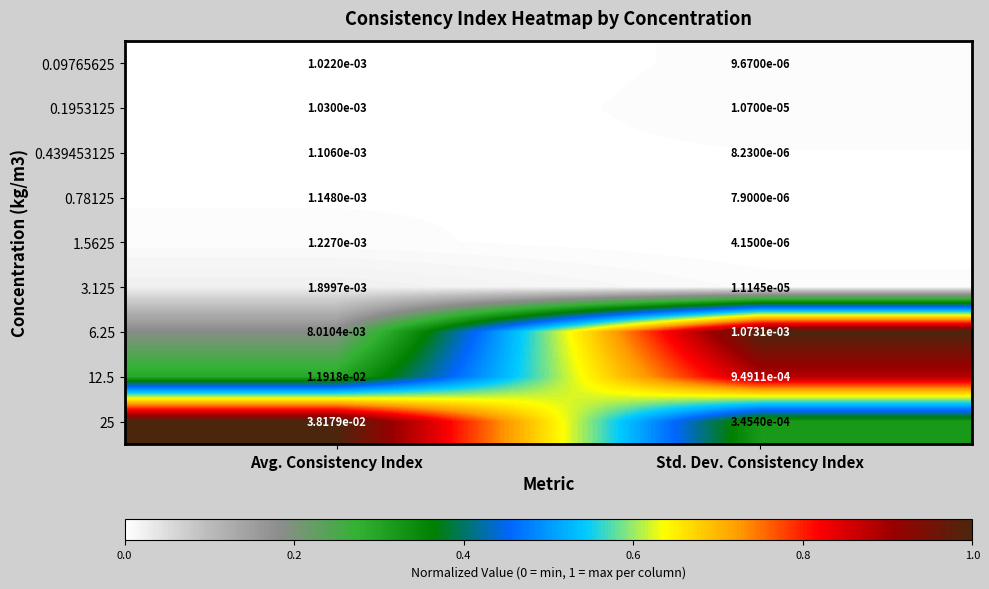

Where is 12.5 nearest to the value 0?

Std. Dev. Consistency Index